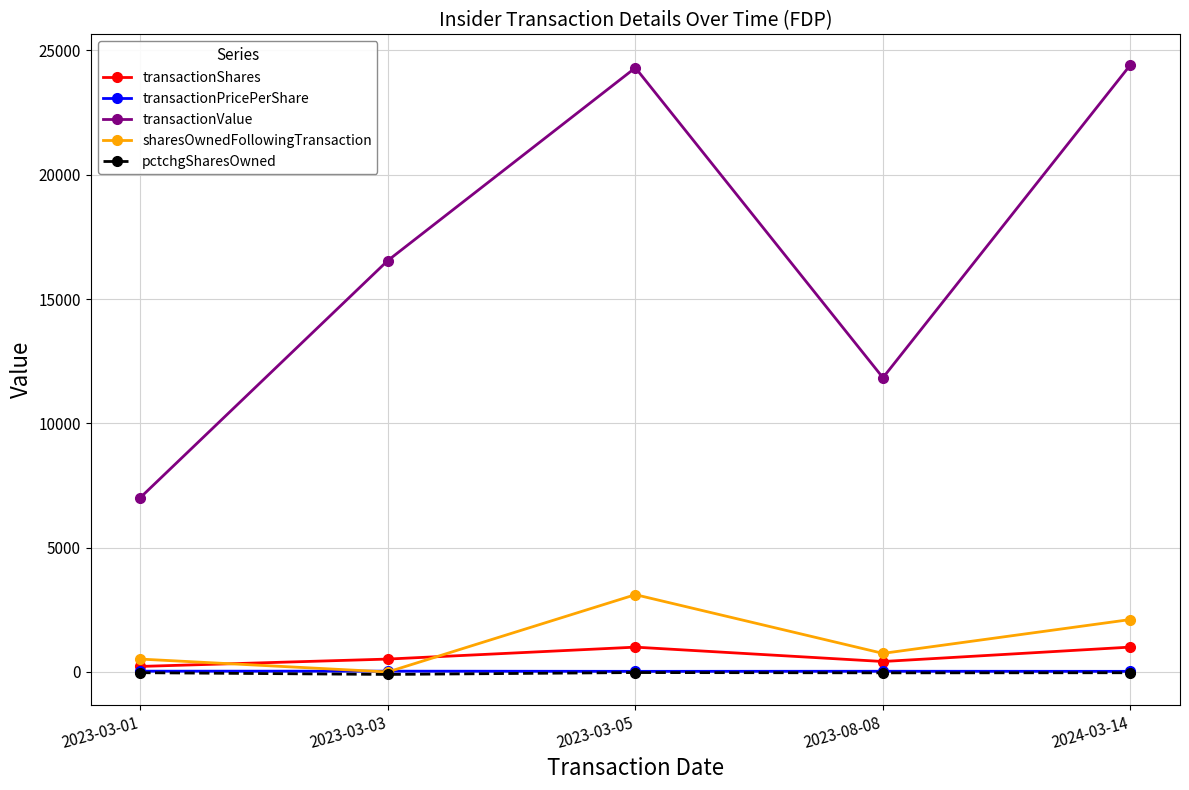

Which series has the widest spread of values?

transactionValue